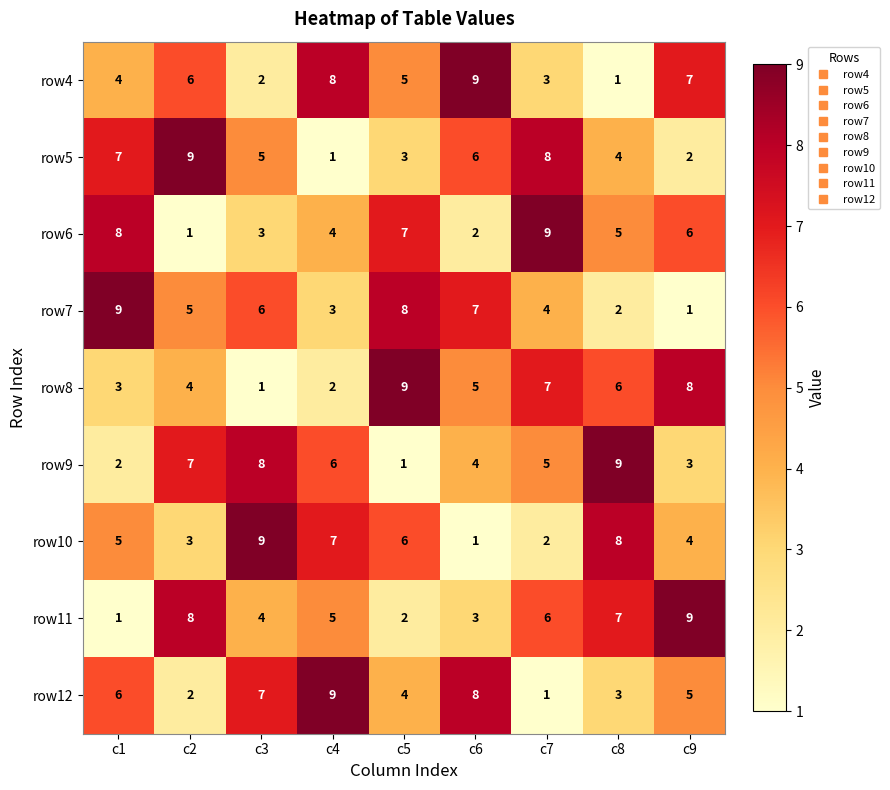

At which label does row9 reach its minimum?

c5